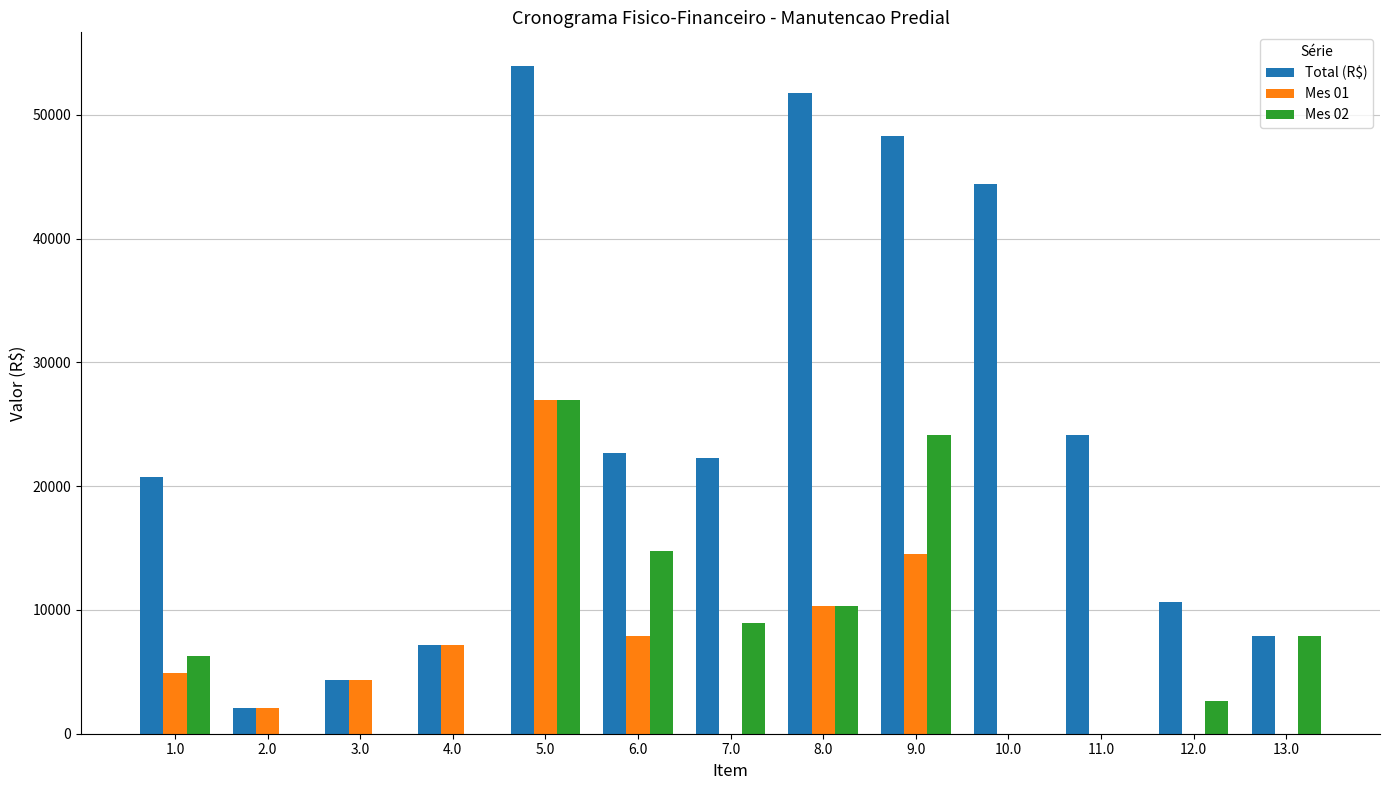

At which label is Mes 01 closest to 13492?

9.0